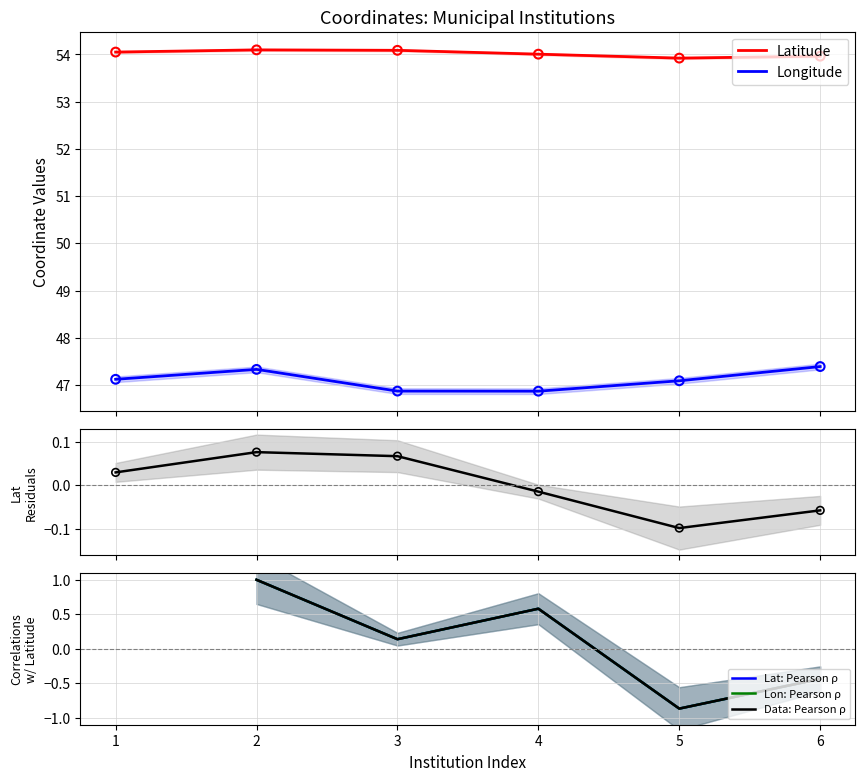

Which series contains the highest Y value?

Latitude